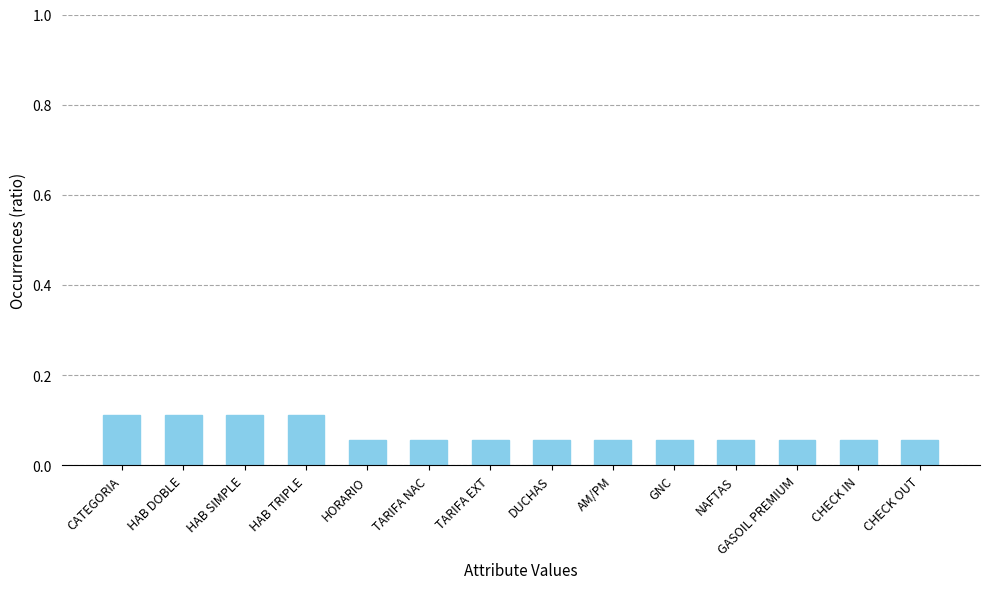

What is the sum of all values?

1.0